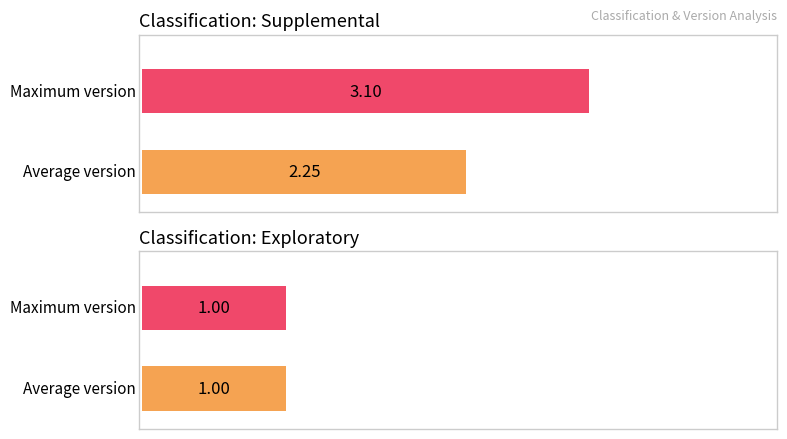

The Exploratory series shows 0.3 at 3. True or false?

False